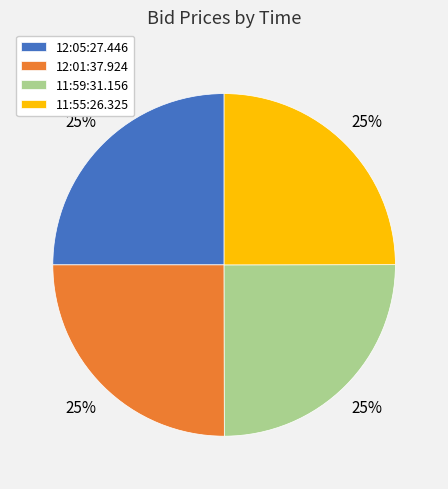

What percentage is the 11:59:31.156 slice, to the nearest percent?

25%